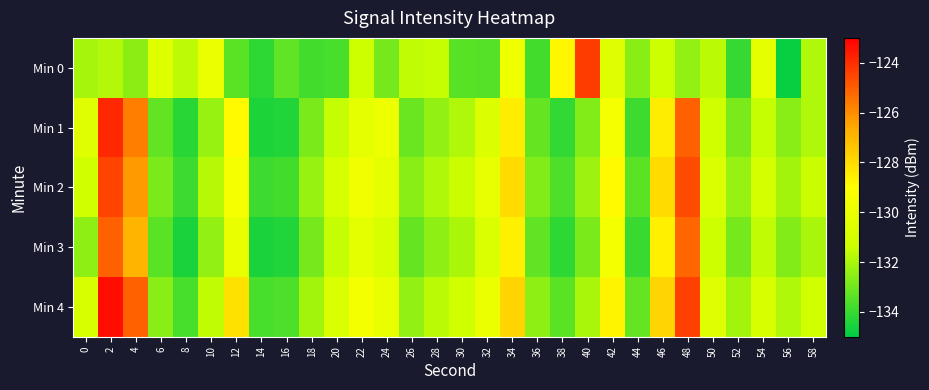

Reading left to right, extract all data points from this chart.

Min 0: 0=-132.1	2=-131.8	4=-132.6	6=-130.5	8=-131.7	10=-129.9	12=-133.4	14=-134.2	16=-133.3	18=-133.8	20=-133.7	22=-131.3	24=-132.9	26=-131.6	28=-131.5	30=-133.4	32=-133.5	34=-129.7	36=-133.8	38=-128.8	40=-124.3	42=-130.6	44=-132.6	46=-131.3	48=-132.4	50=-131.7	52=-134.1	54=-130.2	56=-134.8	58=-131.9
Min 1: 0=-130.5	2=-123.9	4=-125.7	6=-133.3	8=-134.3	10=-132.3	12=-128.9	14=-134.4	16=-134.4	18=-132.8	20=-131.5	22=-130.2	24=-129.8	26=-133.1	28=-132.4	30=-131.9	32=-130.6	34=-128.5	36=-133.2	38=-134.1	40=-132.7	42=-129.4	44=-133.9	46=-128.5	48=-125.1	50=-131.2	52=-132.8	54=-131.5	56=-132.6	58=-131.9
Min 2: 0=-131.2	2=-124.5	4=-126.3	6=-132.8	8=-133.9	10=-131.8	12=-129.4	14=-133.9	16=-133.8	18=-132.3	20=-130.9	22=-129.7	24=-130.2	26=-132.6	28=-131.9	30=-131.4	32=-130.1	34=-128.0	36=-132.7	38=-133.6	40=-132.2	42=-128.9	44=-133.4	46=-128.0	48=-124.6	50=-130.7	52=-132.3	54=-131.0	56=-132.1	58=-131.4
Min 3: 0=-132.5	2=-125.1	4=-126.9	6=-133.4	8=-134.5	10=-132.4	12=-130.0	14=-134.5	16=-134.4	18=-132.9	20=-131.5	22=-130.3	24=-130.8	26=-133.2	28=-132.5	30=-132.0	32=-130.7	34=-128.6	36=-133.3	38=-134.2	40=-132.8	42=-129.5	44=-134.0	46=-128.6	48=-125.2	50=-131.3	52=-132.9	54=-131.6	56=-132.7	58=-132.0
Min 4: 0=-130.8	2=-123.3	4=-125.1	6=-132.6	8=-133.7	10=-131.6	12=-128.2	14=-133.7	16=-133.6	18=-132.1	20=-130.7	22=-129.5	24=-130.0	26=-132.4	28=-131.7	30=-131.2	32=-129.9	34=-127.8	36=-132.5	38=-133.4	40=-132.0	42=-128.7	44=-133.2	46=-127.8	48=-124.4	50=-130.5	52=-132.1	54=-130.8	56=-131.9	58=-131.2